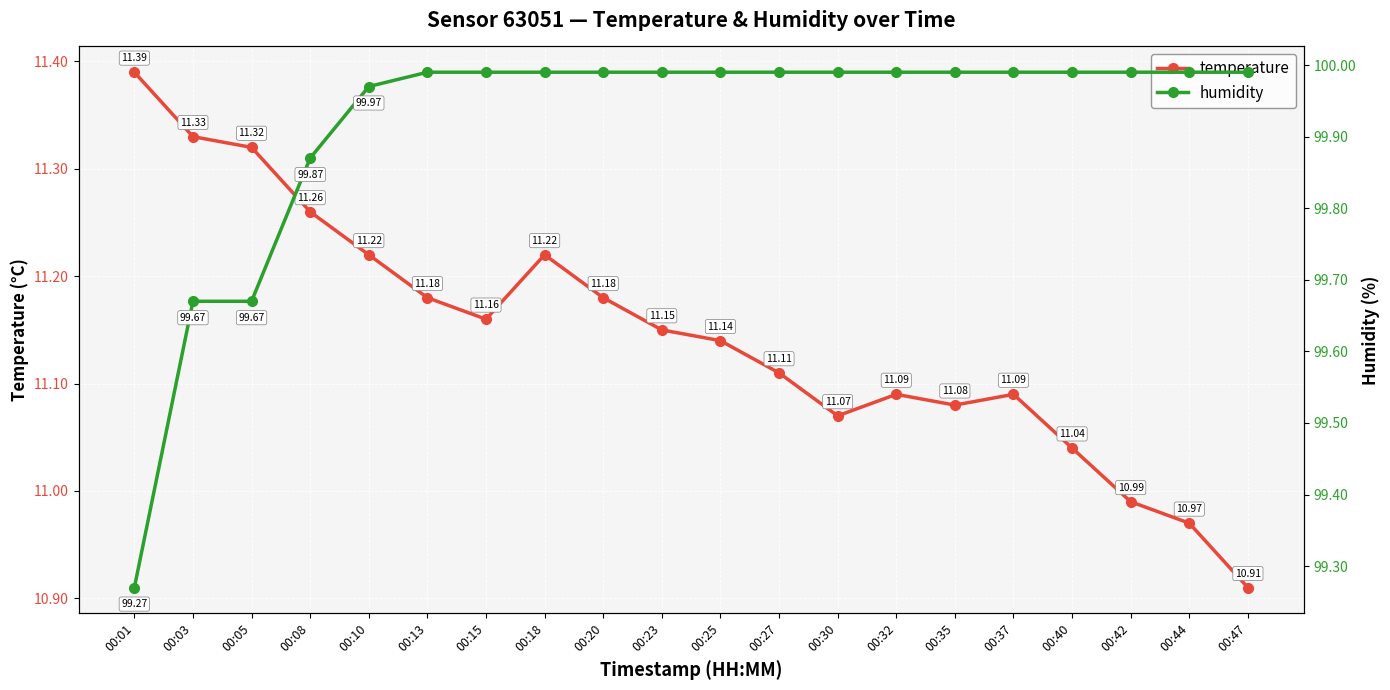

What is the spread (max minus min) of values at 00:44?

89.0